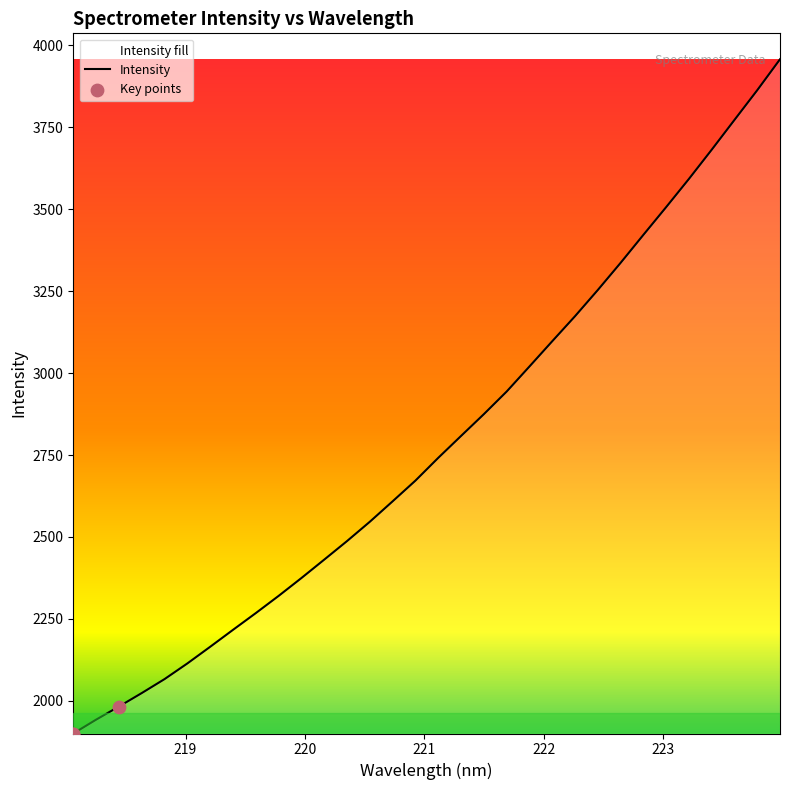

What is the minimum value shown in the chart?

1900.5